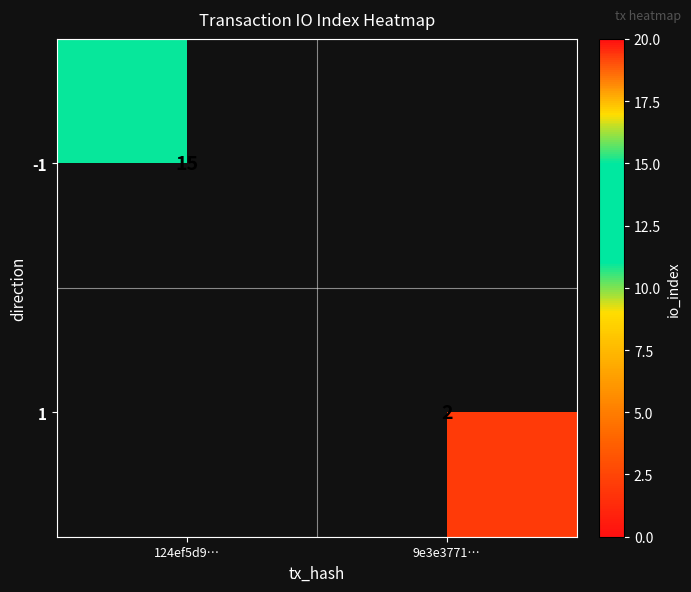

Is it true that -1 equals 15 at 124ef5d9…?

True